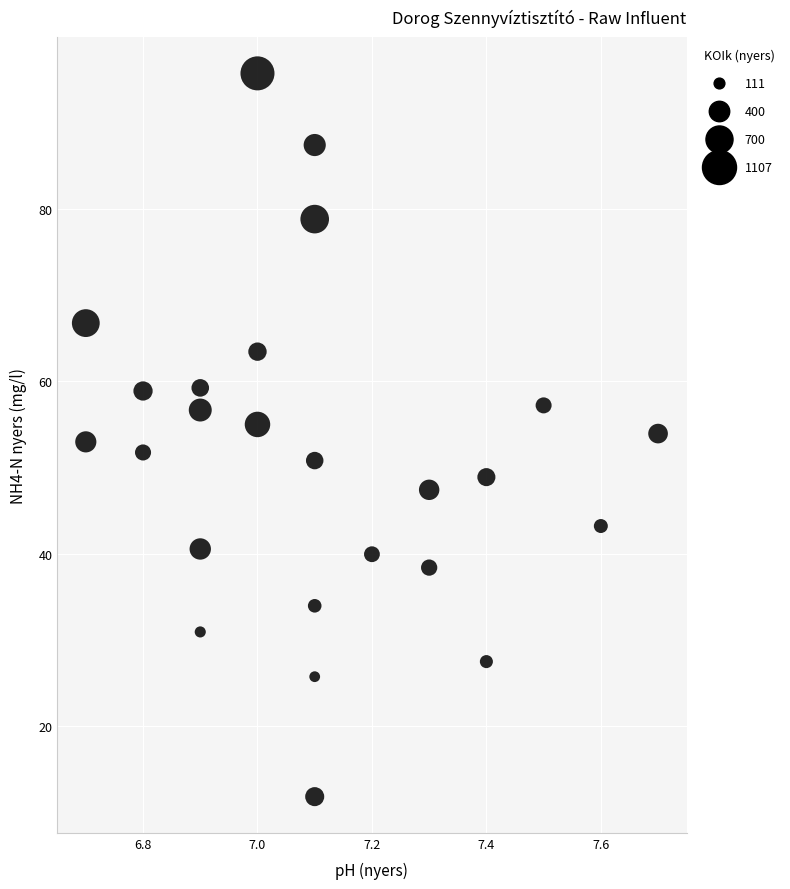

What is the range of X values (max minus min)?

1.0